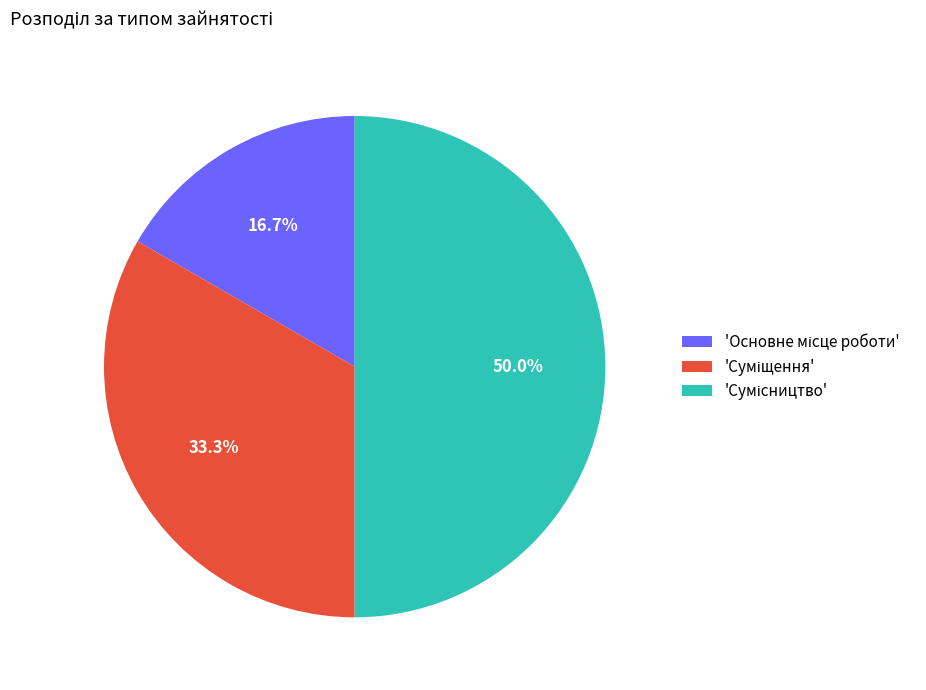

How many slices are in this pie chart?

3